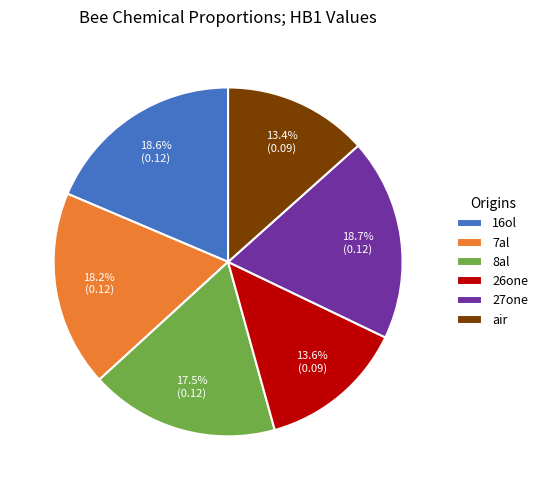

To the nearest percent, what is the difference between the largest and smallest slice percentages?

5%